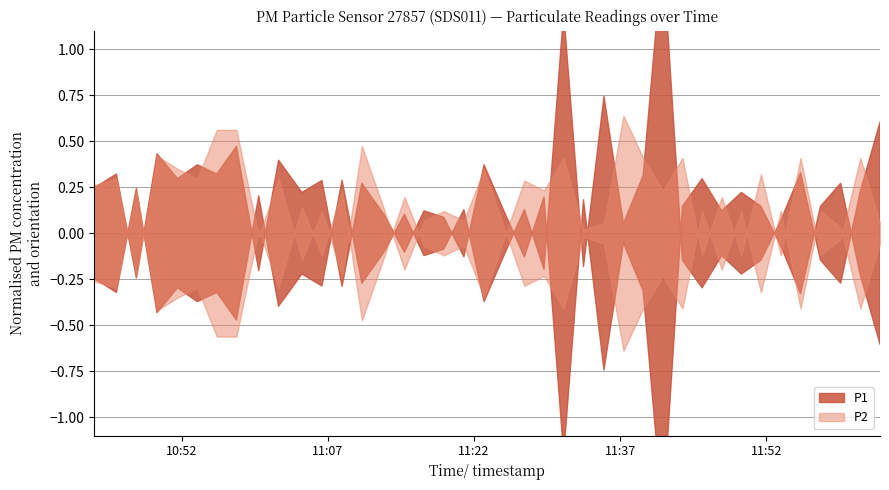

What are all the series names shown in the legend?

P1, P2